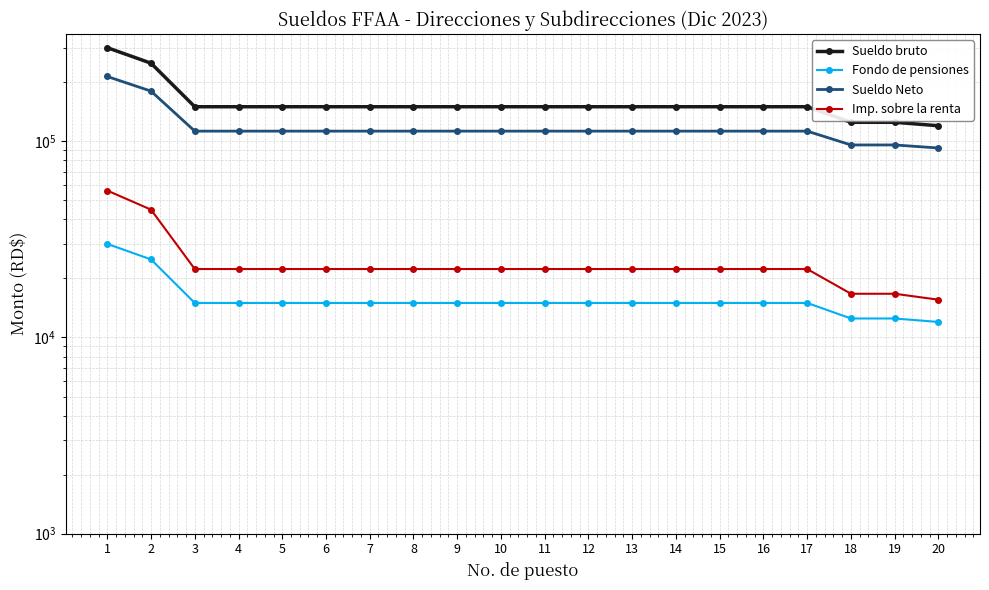

True or false: Imp. sobre la renta has a value of 22332.9 at 6.

True